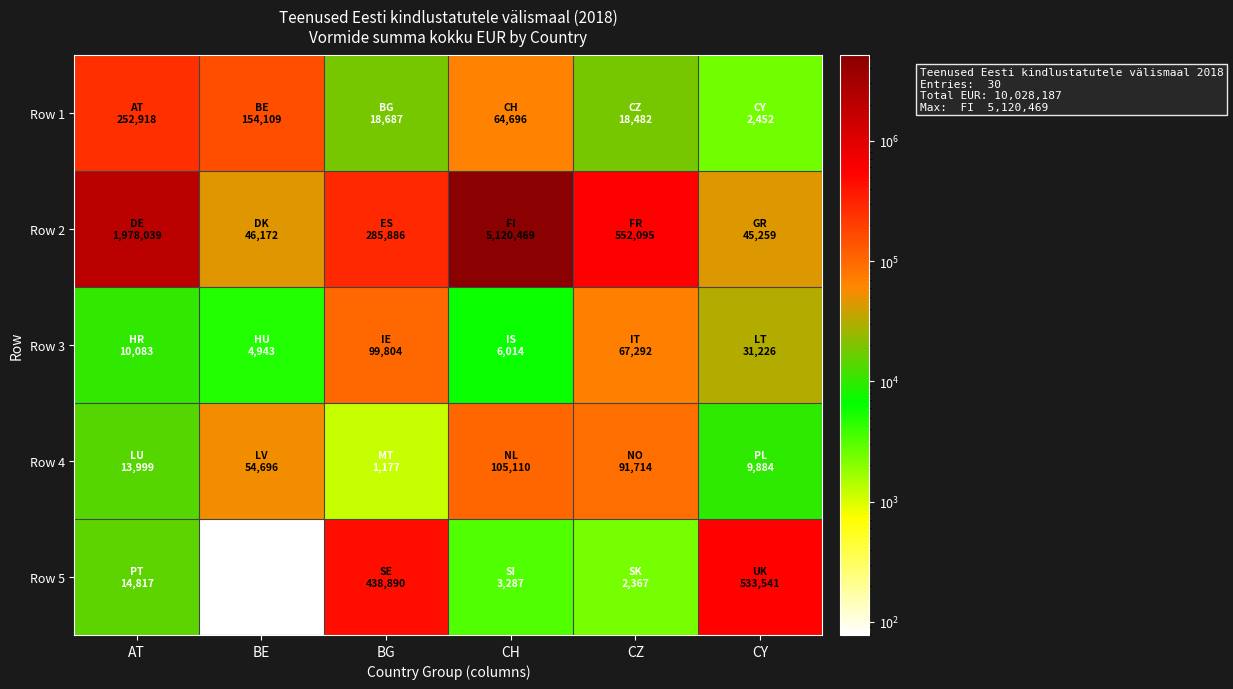

At which category is the sum across all series the highest?

CH